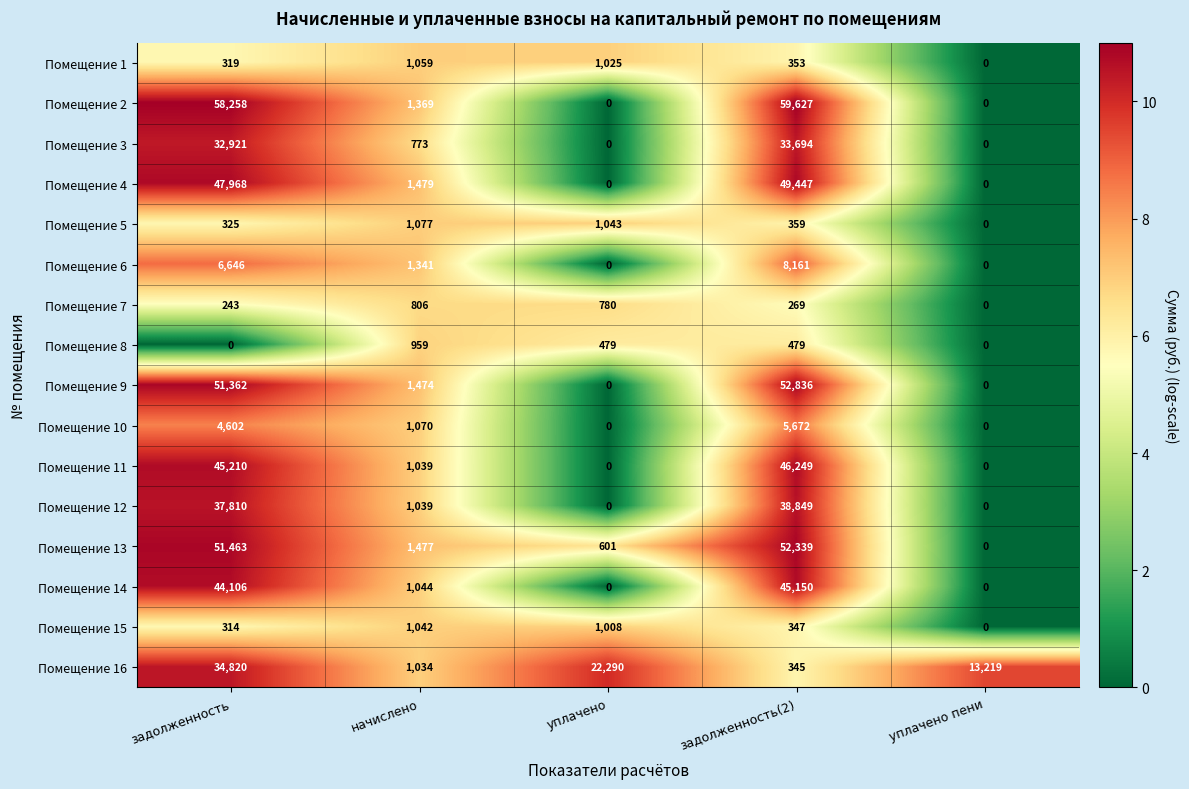

What is the approximate value of Помещение 3 at начислено, to the nearest 100?

800